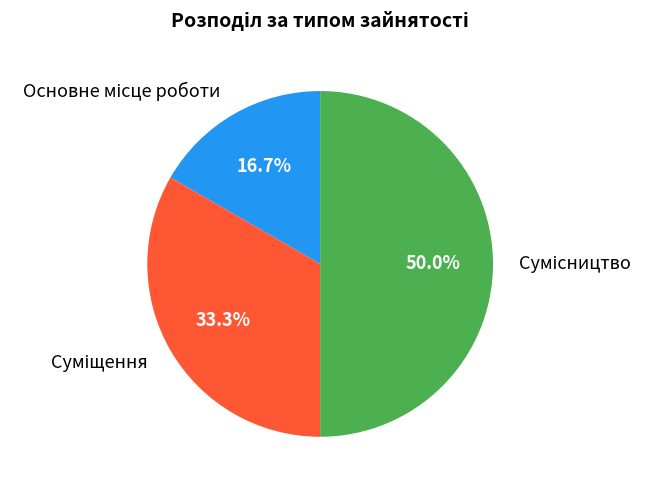

Count the number of slices in the pie.

3